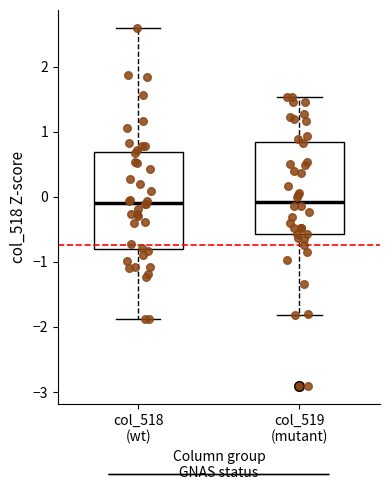

Reading left to right, read every box against the y-axis: the position of its median line, the range the box covers, and the ends of its whiskers. The values are not printed on the chart, so give them approximately, as read against the axis.

col_518 (wt): median -0.1, box -0.8 to 0.7, whiskers -1.9 to 2.6
col_519 (mutant): median -0.1, box -0.6 to 0.8, whiskers -1.8 to 1.5